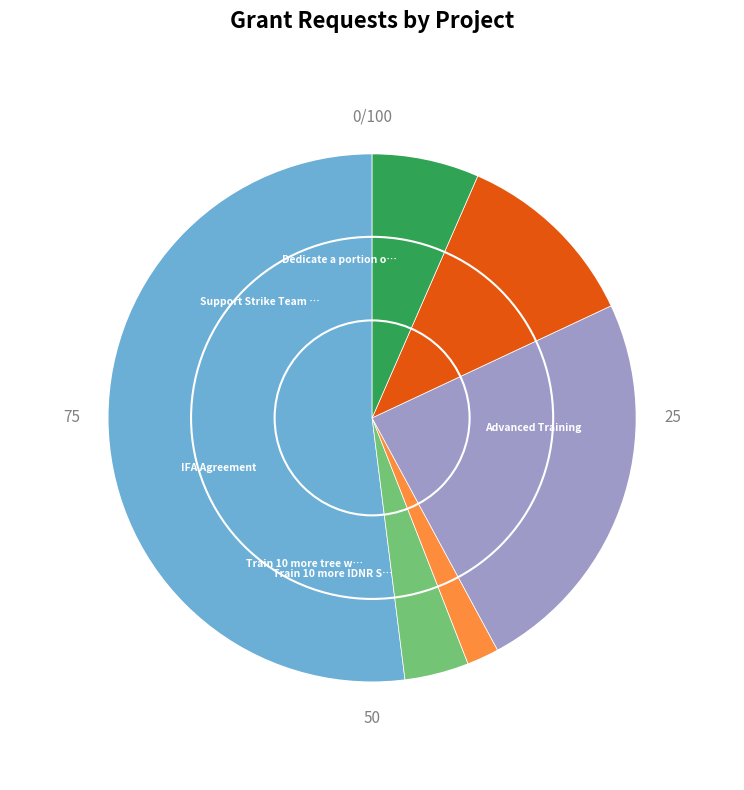

How many slices are in this pie chart?

6